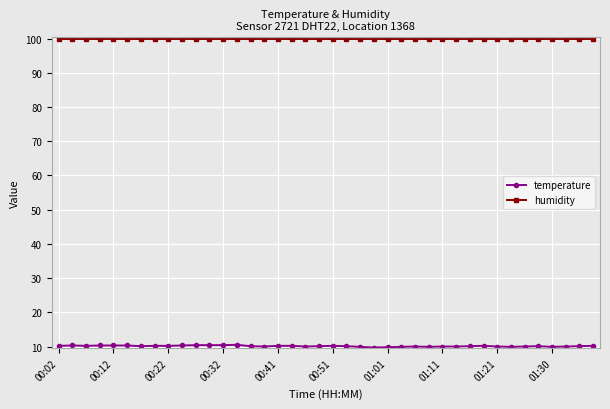

At how many categories does at least one series exceed 22?

40